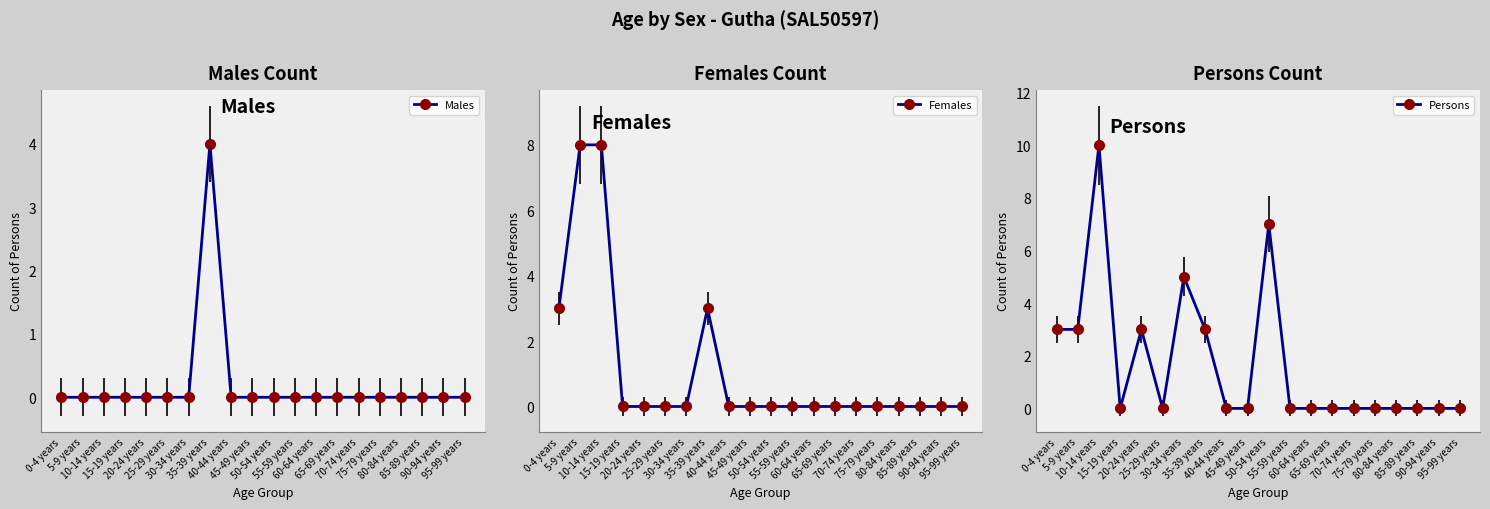

Rank the series by their average value, from highest to lowest.

Persons, Females, Males